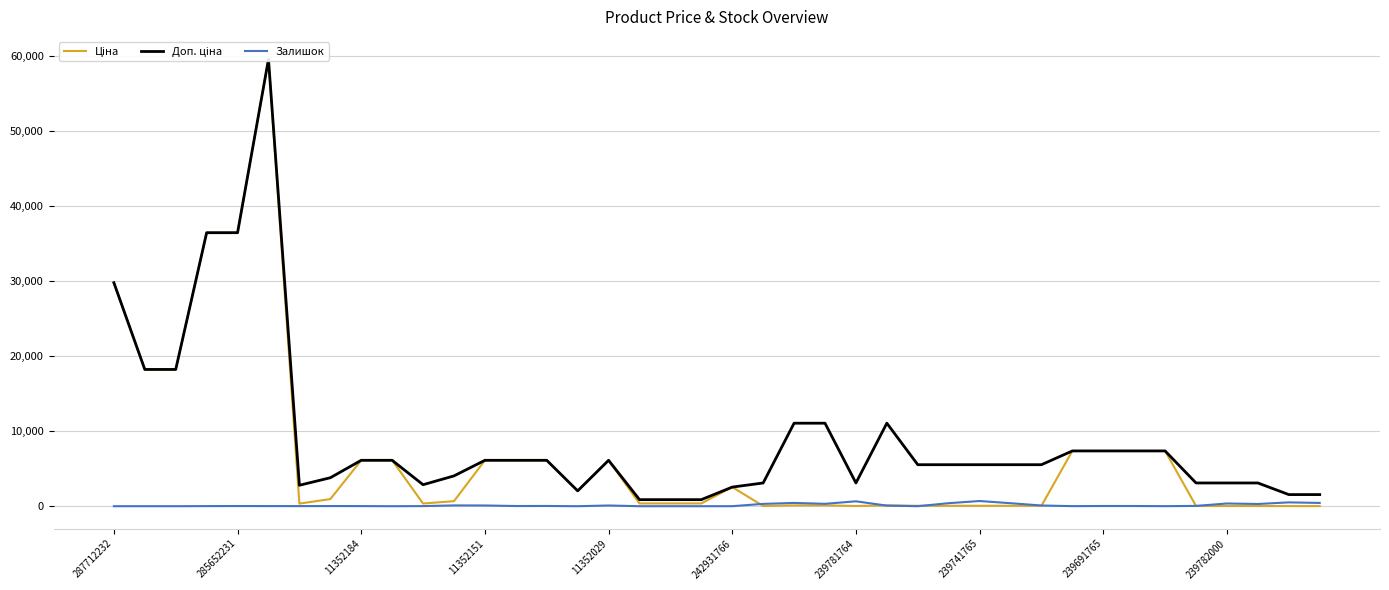

At how many categories does at least one series exceed 52151?

1